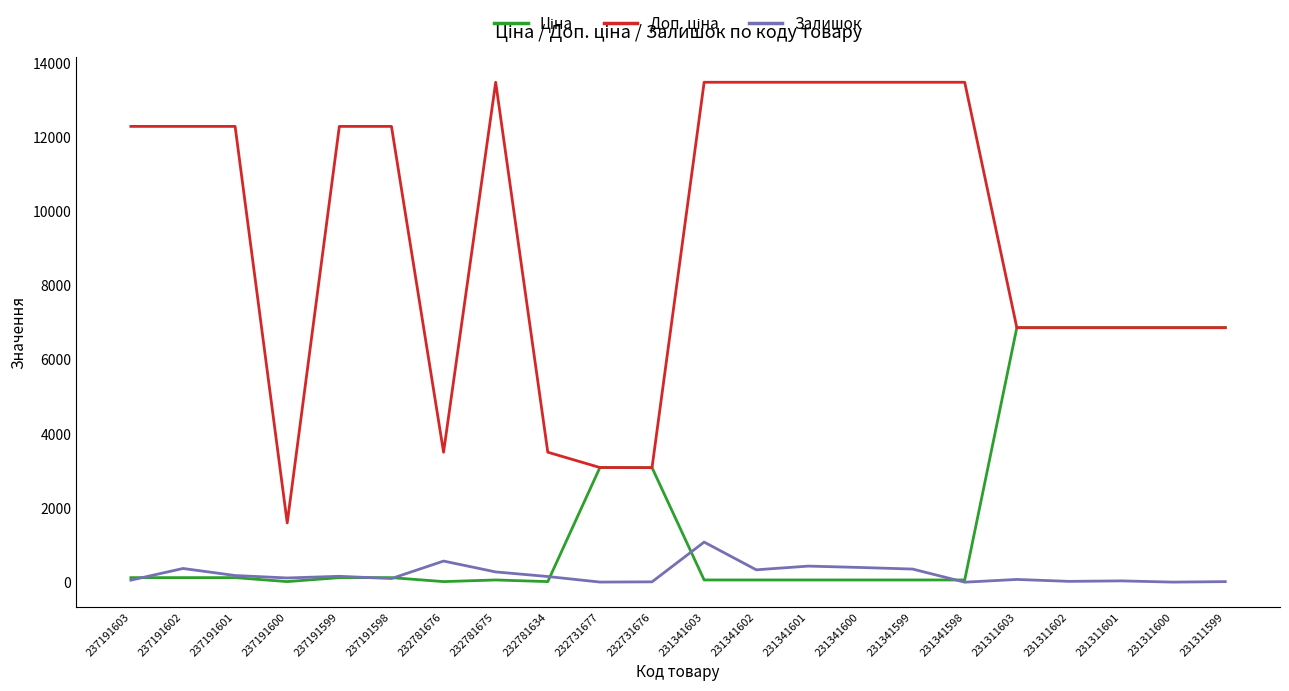

What is the total value across all series at 231311600?

13740.8